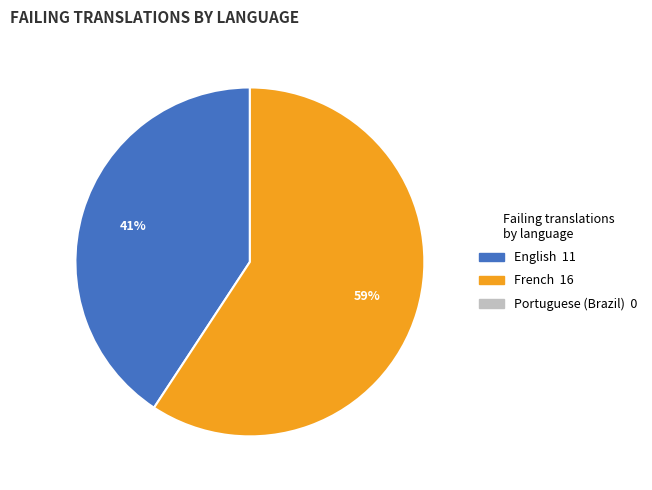

Does any single category account for the majority?

Yes